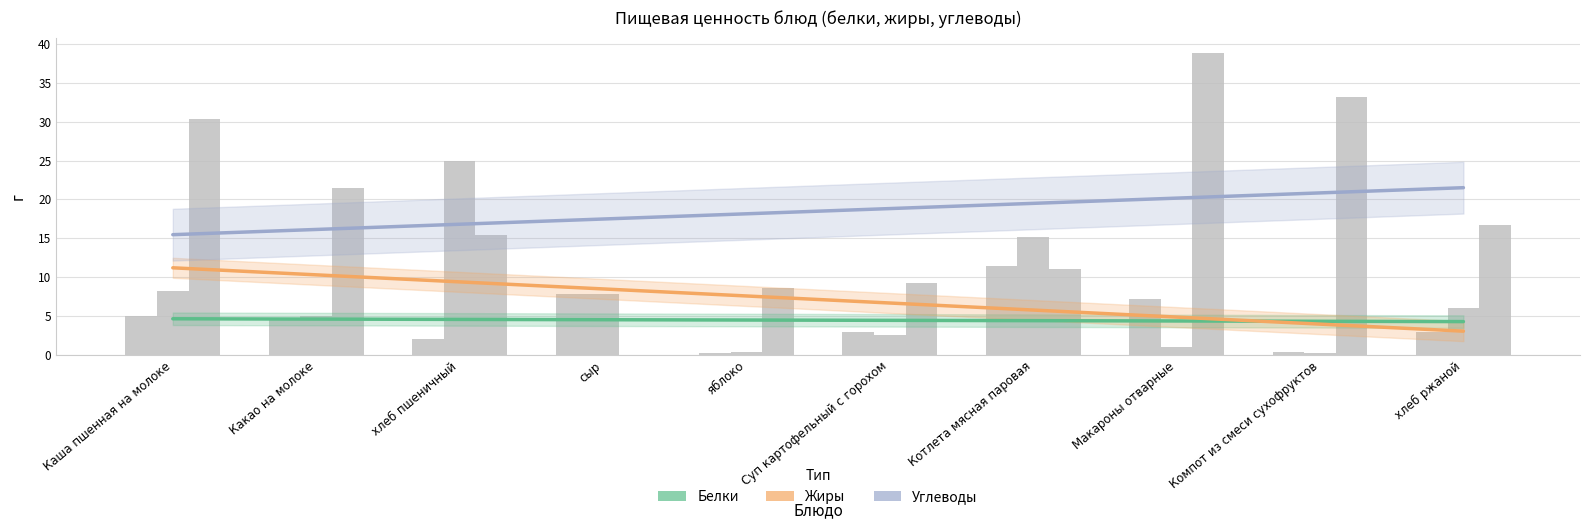

List the labels in order of Жиры value, smallest first.

Компот из смеси сухофруктов, яблоко, Макароны отварные, Суп картофельный с горохом, Какао на молоке, хлеб ржаной, сыр, Каша пшенная на молоке, Котлета мясная паровая, хлеб пшеничный